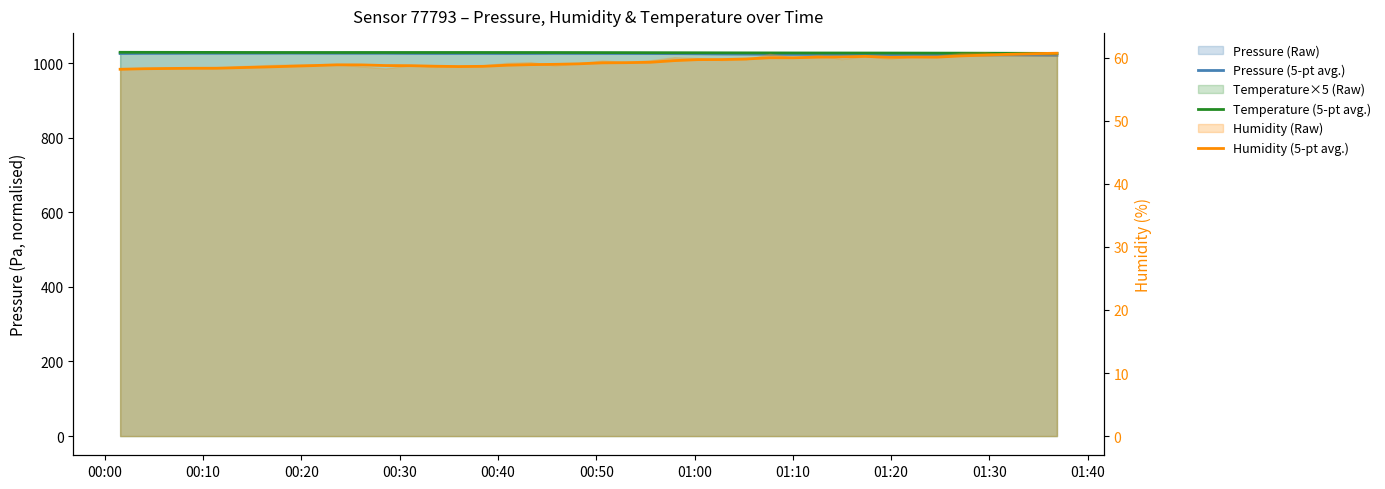

How many lines are shown in the chart?

3